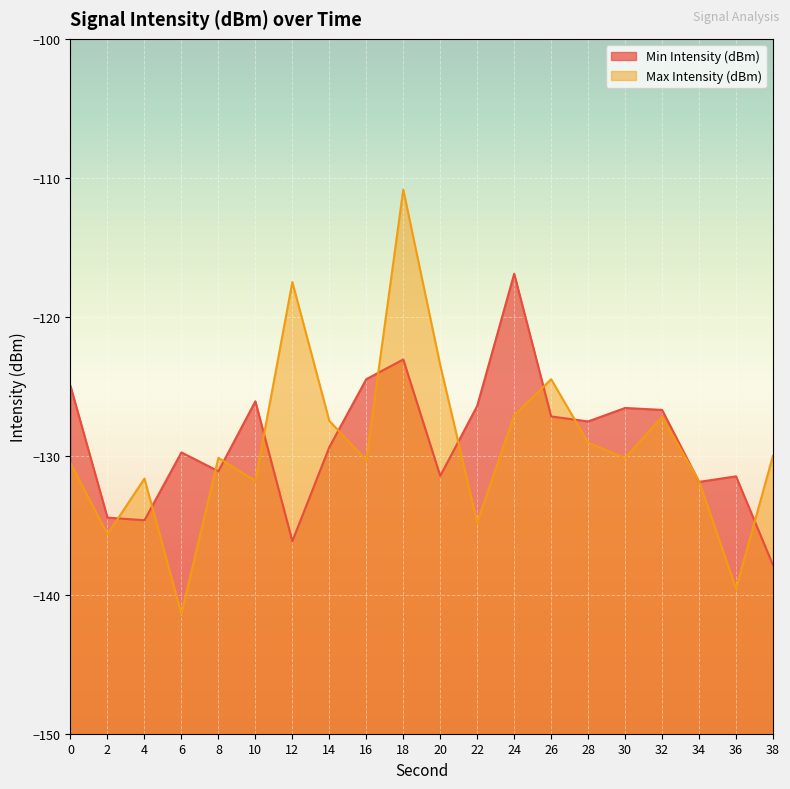

Rank the series by their maximum value, from lowest to highest.

Min Intensity (dBm), Max Intensity (dBm)